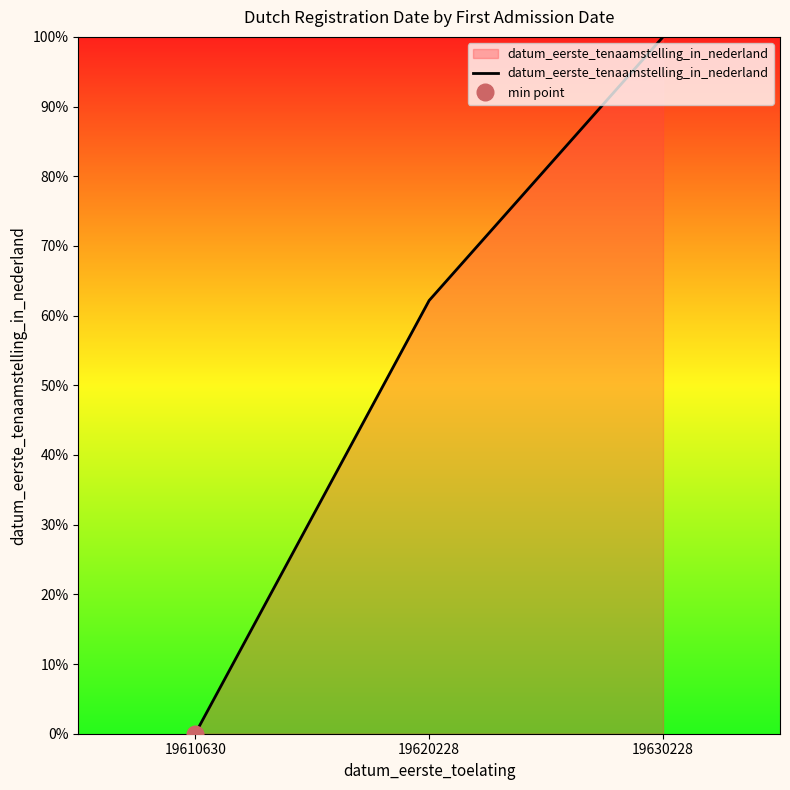

Count the number of categories in the chart.

3